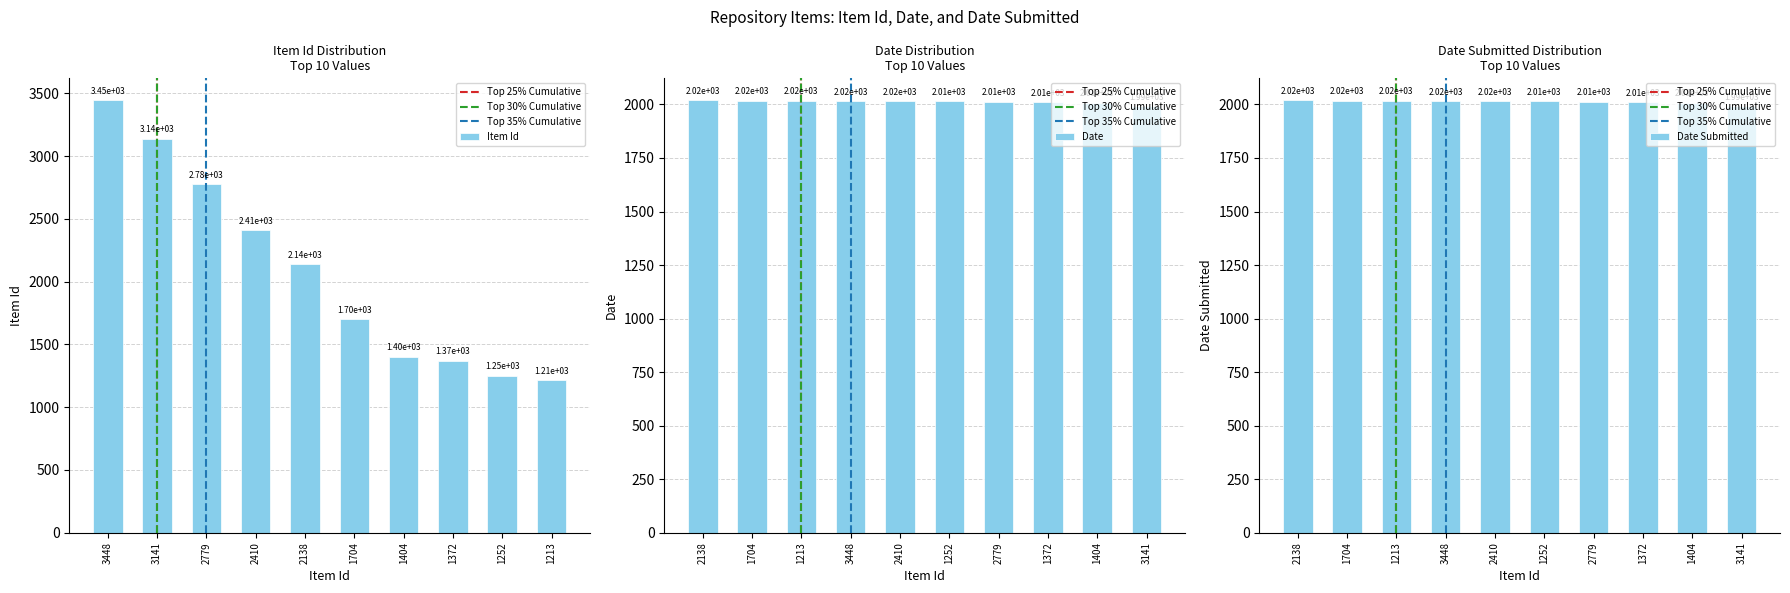

At 2138, list the series in order from largest to smallest.

Item Id, Date, Date Submitted